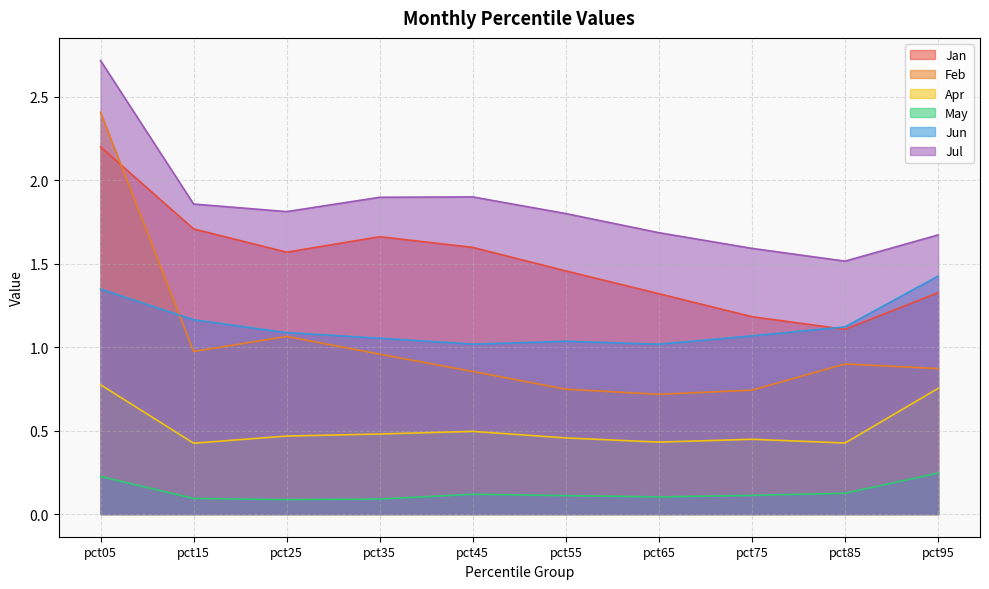

What is the value of the Jan point at the 3rd from the left?

1.6